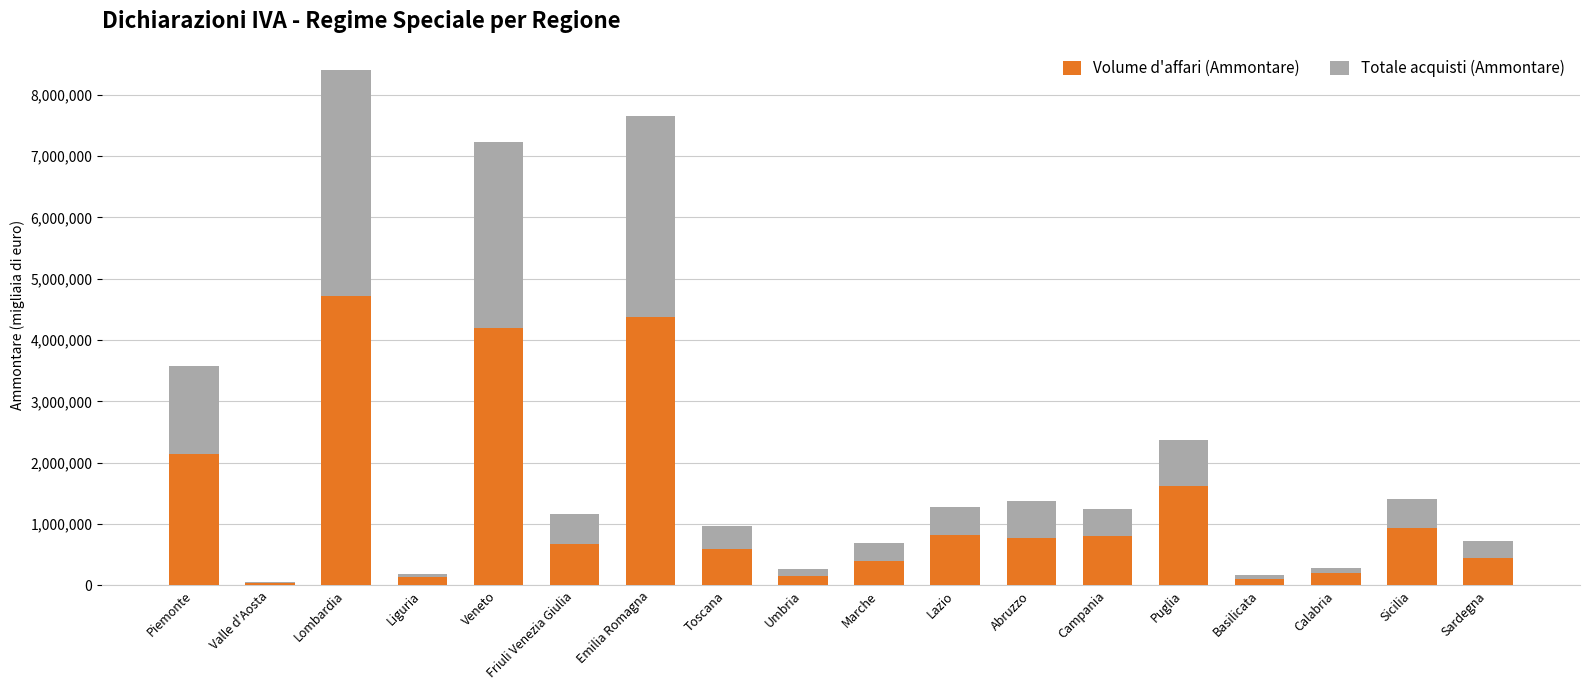

At which category is the sum across all series the highest?

Lombardia